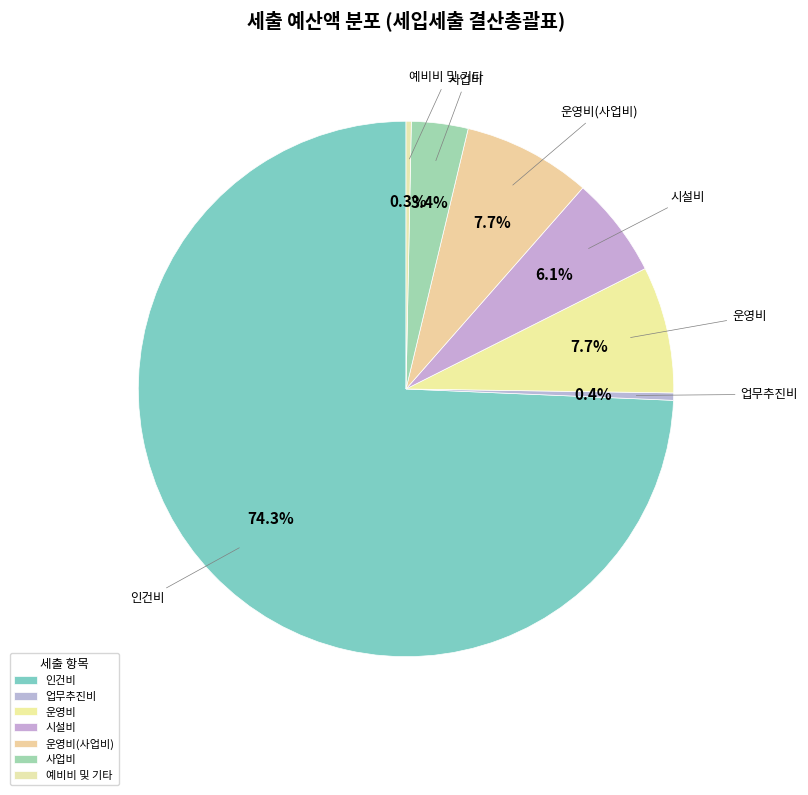

How much of the chart is everything except 예비비 및 기타?

99.7%